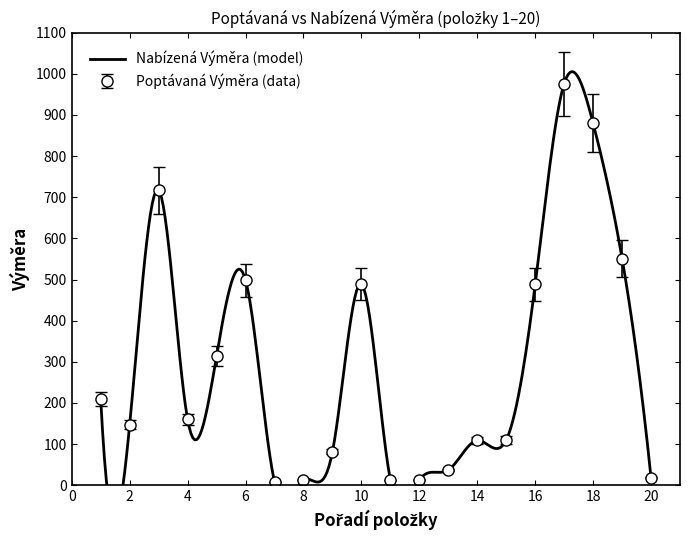

At which label is Nabízená Výměra closest to 452?

10